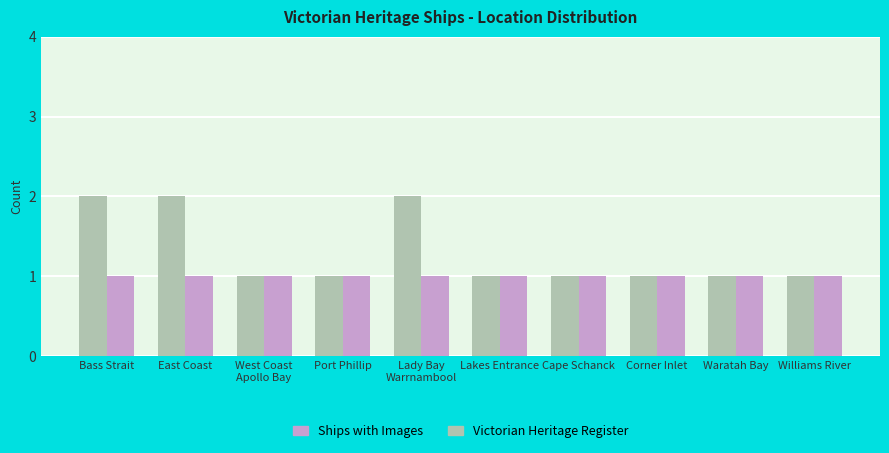

Rank the series by their maximum value, from lowest to highest.

Ships with Images, Victorian Heritage Register